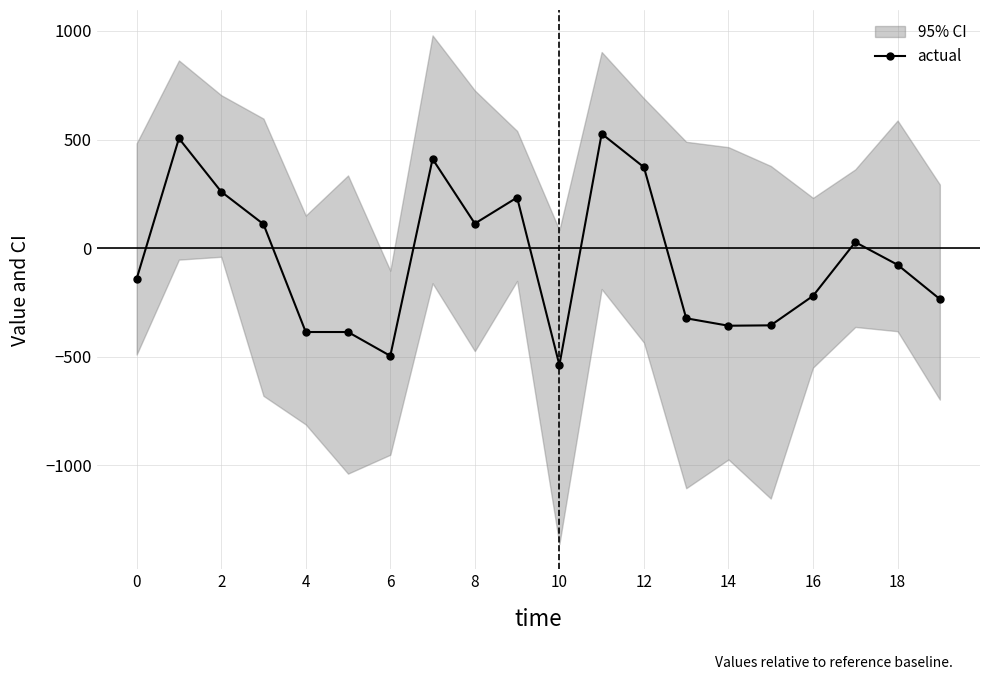

What value does the data have at 11?

527.0